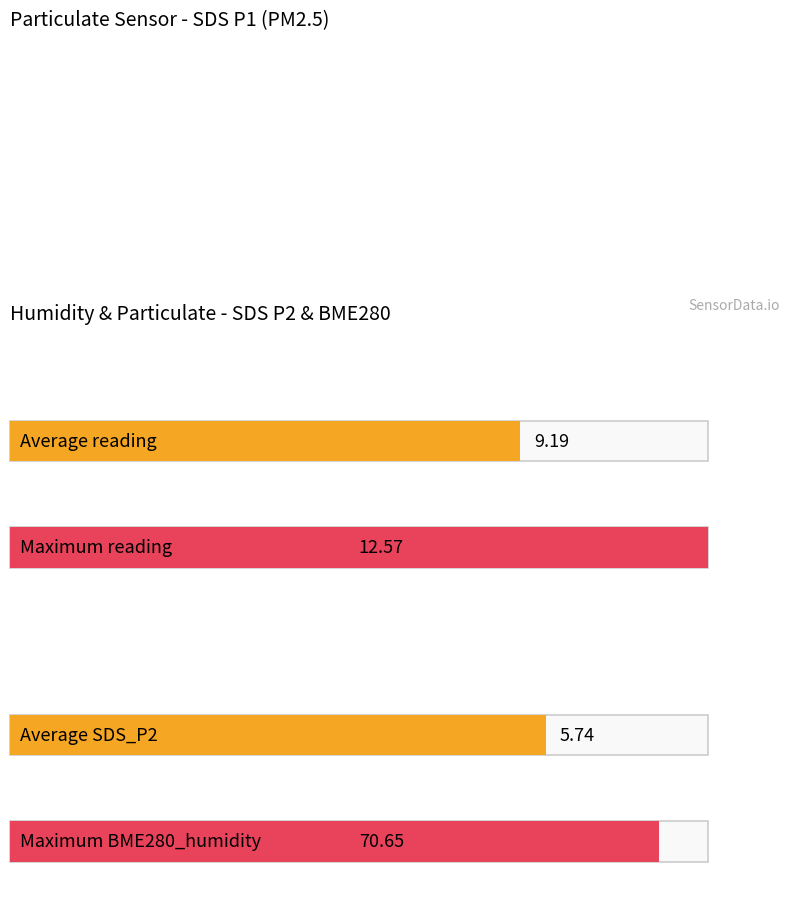

The SDS_P2 series shows 6.6 at 00:24. True or false?

True